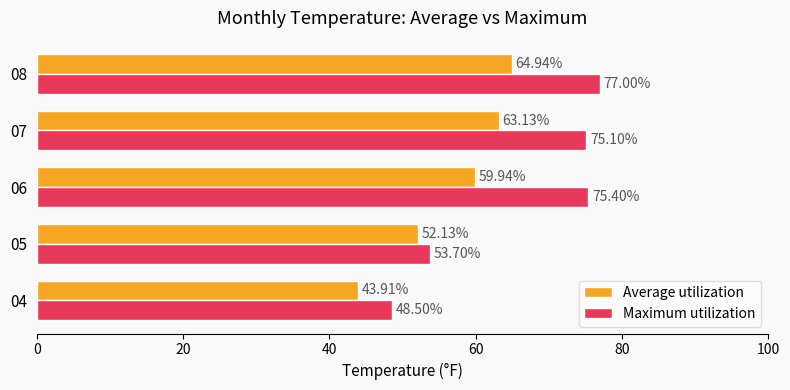

How many series are shown in this chart?

2